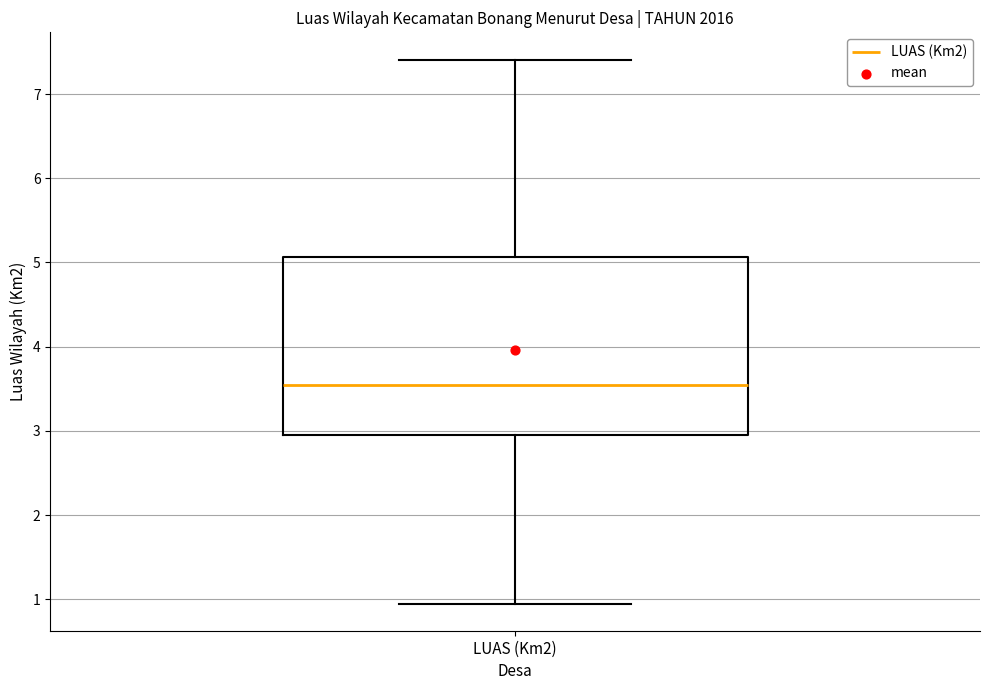

Where does the upper whisker of the box for LUAS (Km2) end on the y-axis? The values are not printed on the chart, so give them approximately, as read against the axis.

7.4